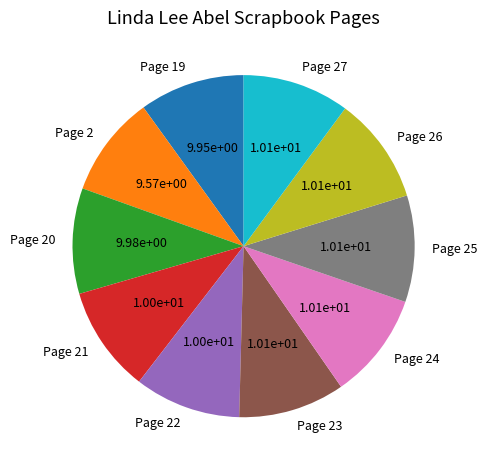

Does Page 22 account for over 50% of the chart?

No